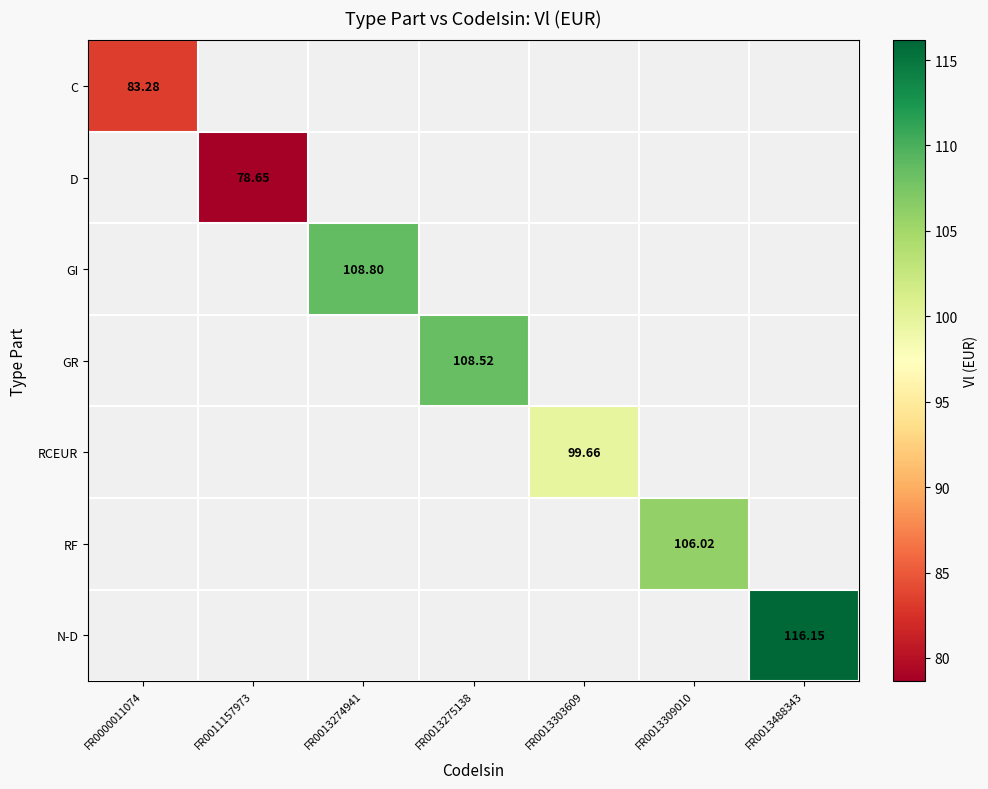

Which series has the largest range (max minus min)?

C